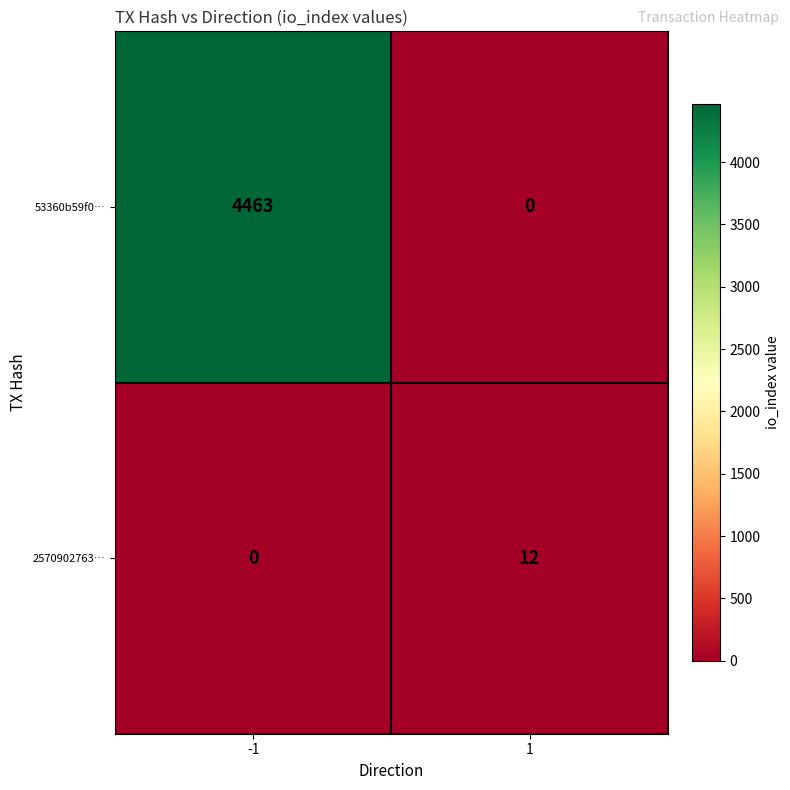

What is the approximate value of 2570902763… at 1, to the nearest 5?

10